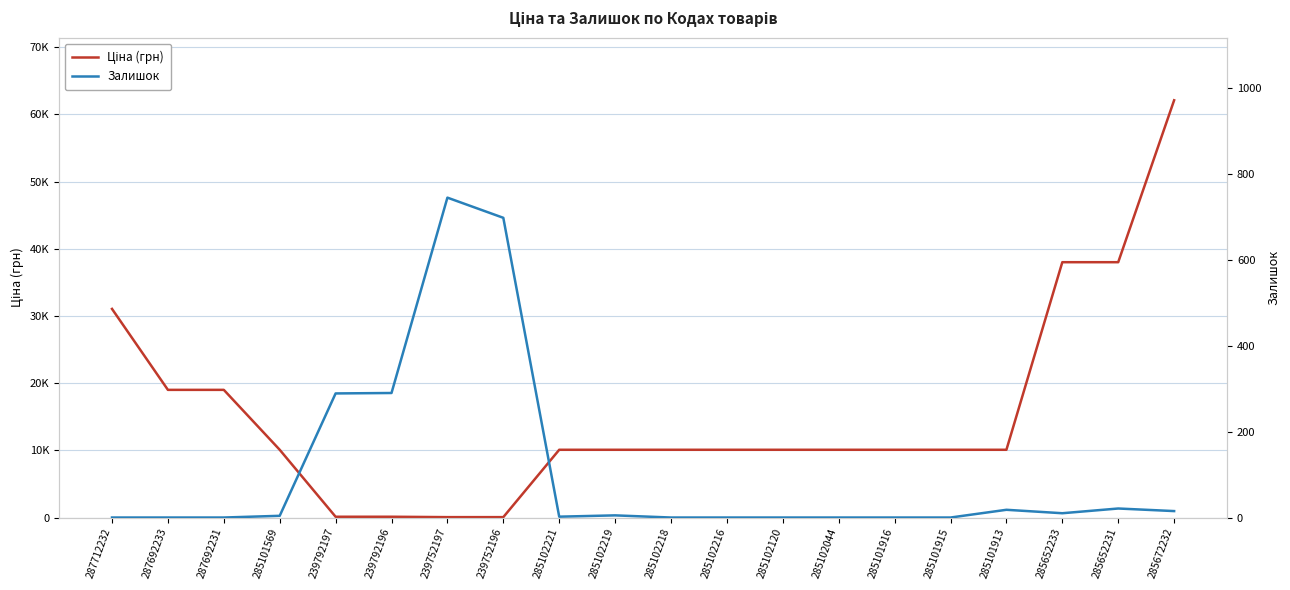

Is the value of Залишок at 285652231 greater than the value of Ціна (грн) at 239792196?

No